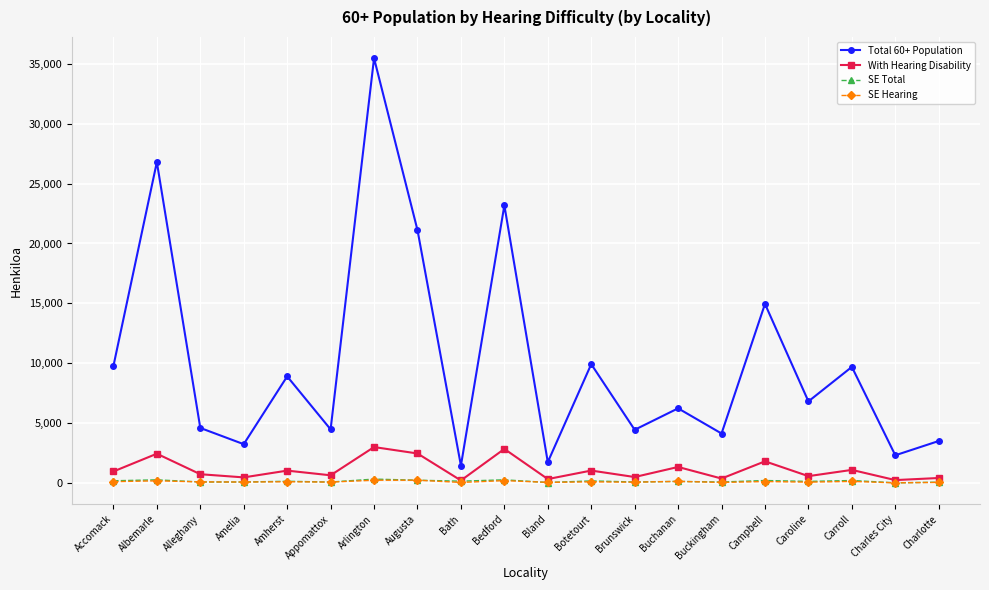

What are all the series names shown in the legend?

Total 60+ Population, With Hearing Disability, SE Total, SE Hearing